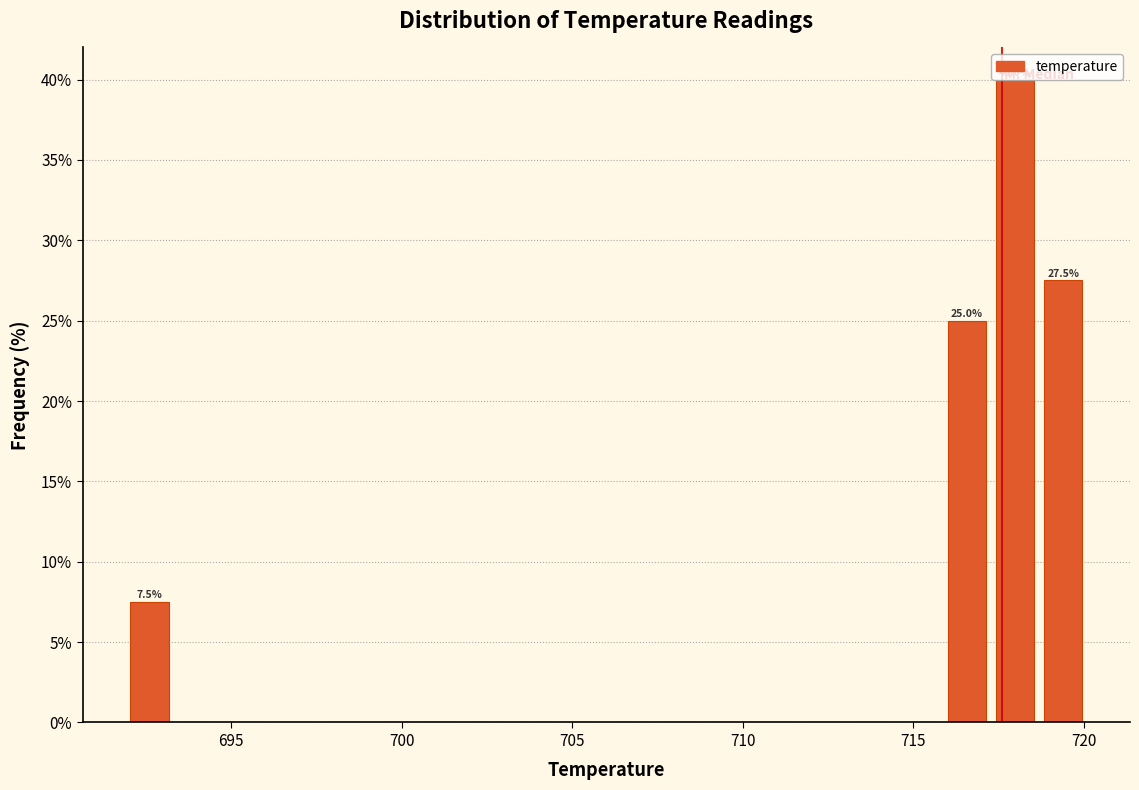

Read against the x-axis, roughly where is the centre of the tallest bar?

718.0